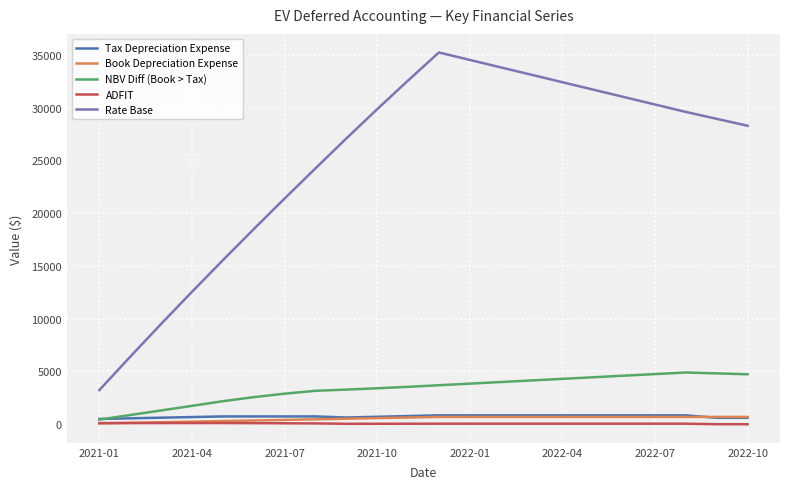

In NBV Diff (Book > Tax), how many points are higher than both neighbors (excluding endpoints)?

1